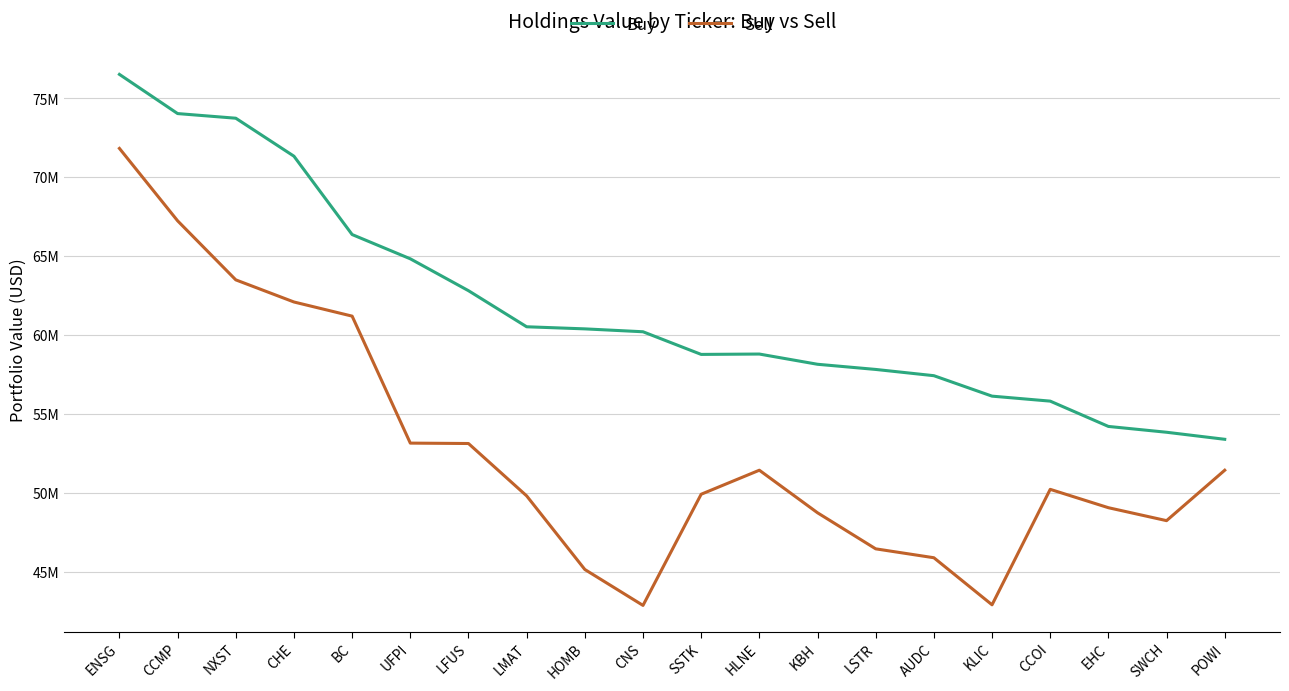

Where is Sell nearest to the value 57360500?

BC